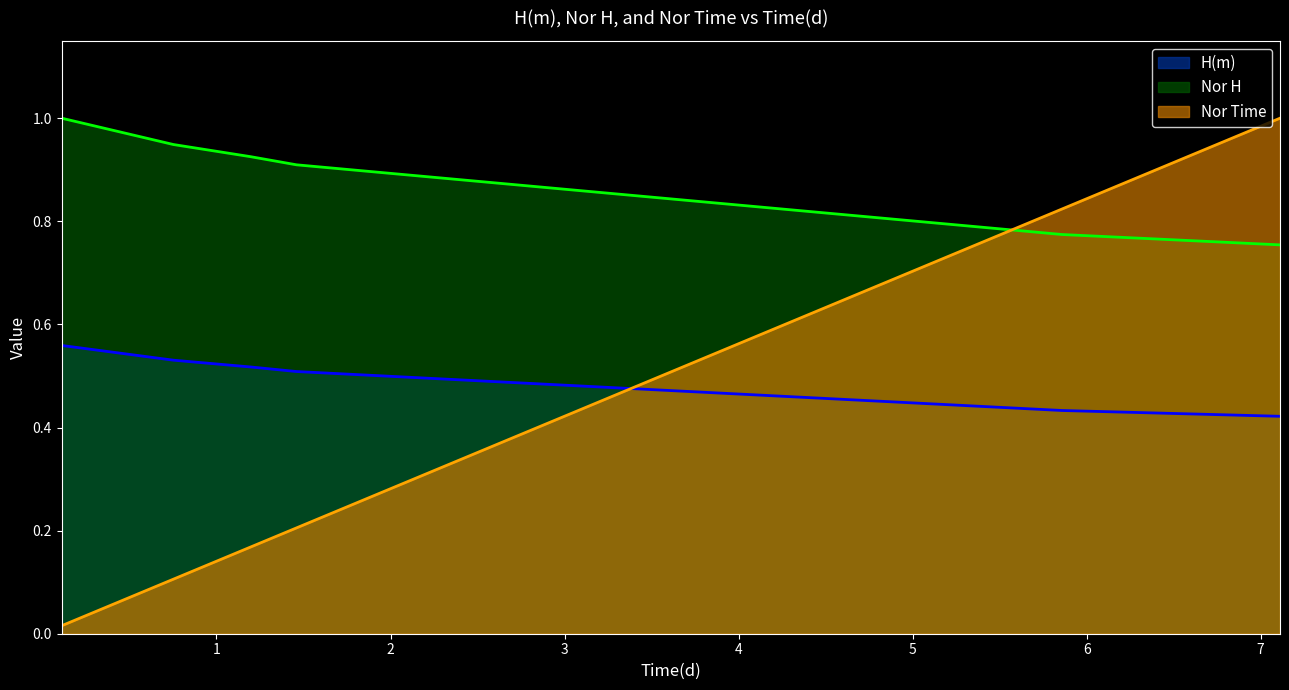

Which series has the largest range (max minus min)?

Nor Time